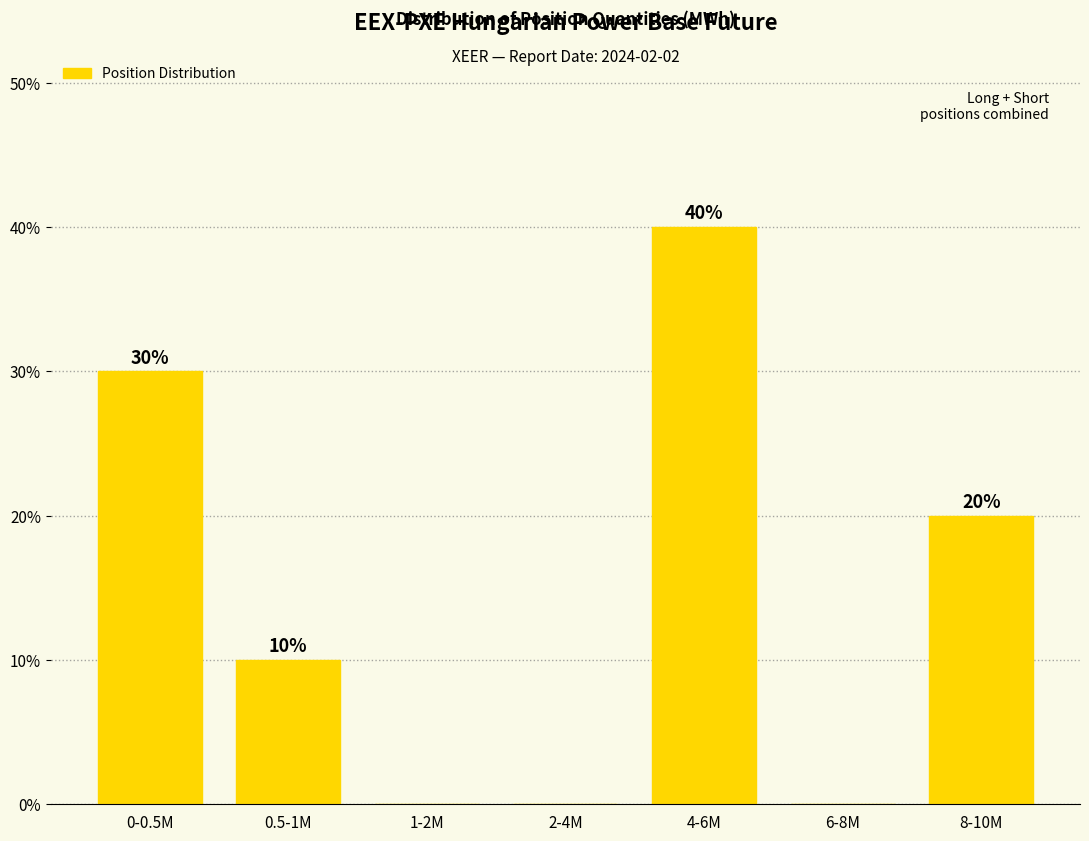

Reading left to right, transcribe all the data shown in this chart.

0-0.5M=30	0.5-1M=10	1-2M=0	2-4M=0	4-6M=40	6-8M=0	8-10M=20